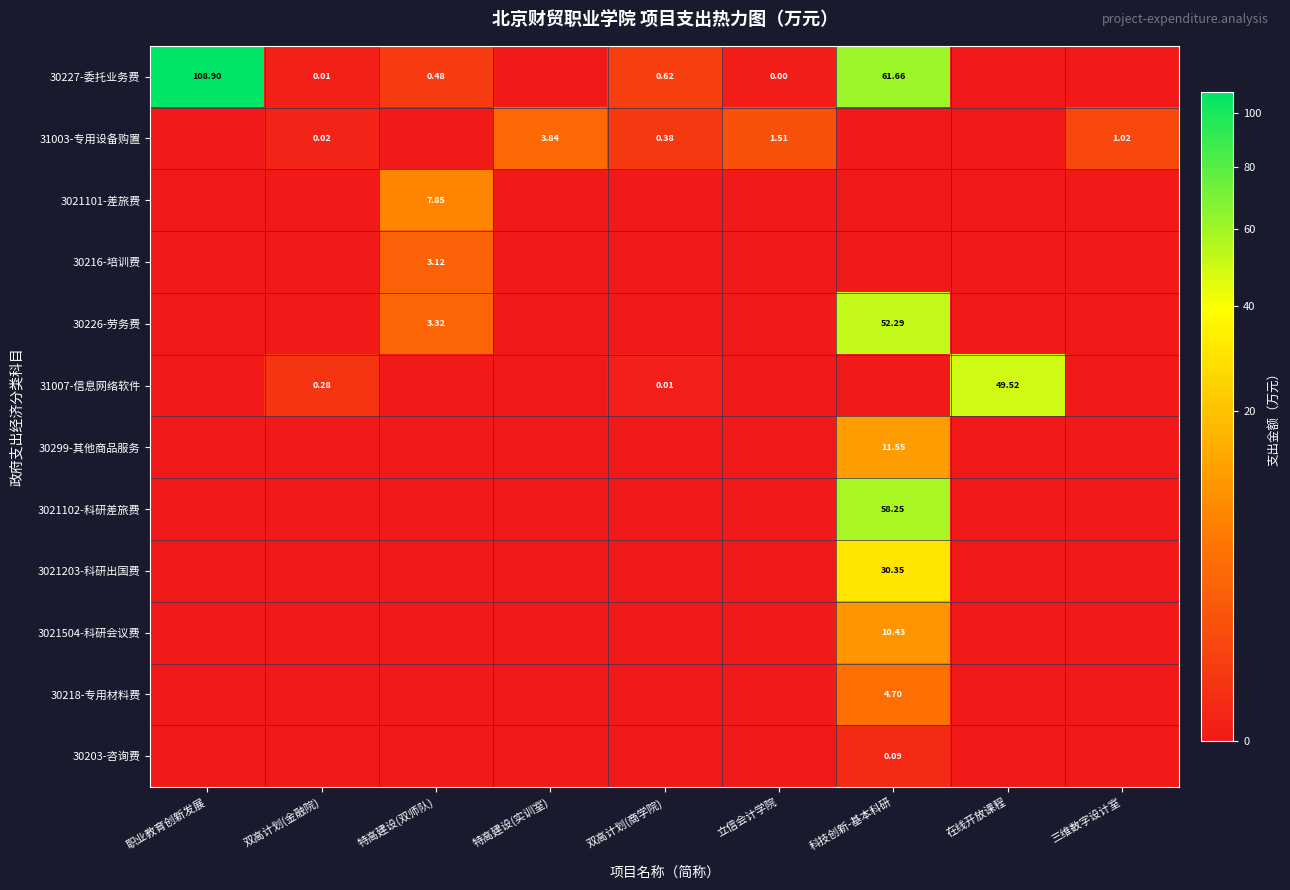

Between 科技创新-基本科研 and 职业教育创新发展, which is larger?

职业教育创新发展